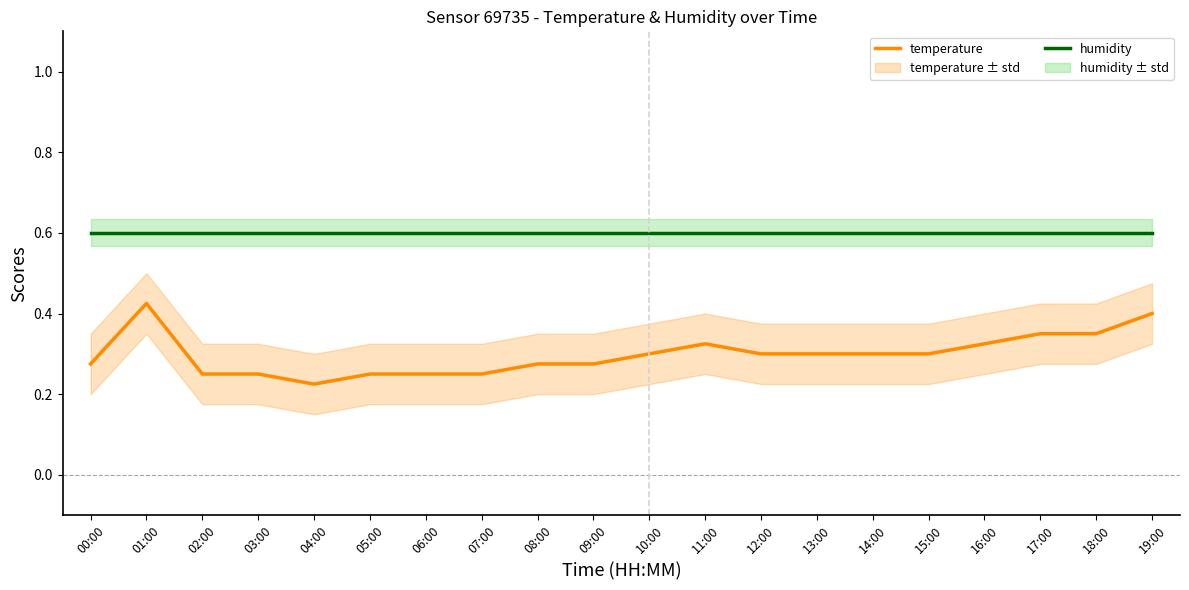

Which category has the highest value in the humidity series?

00:00